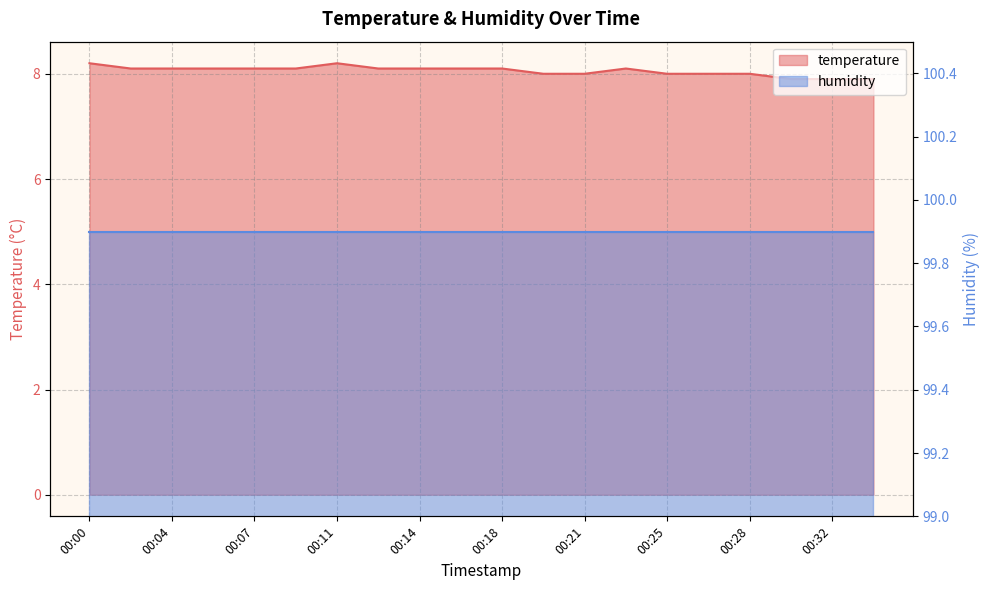

How many points are higher than both their immediate neighbors (excluding endpoints)?

2